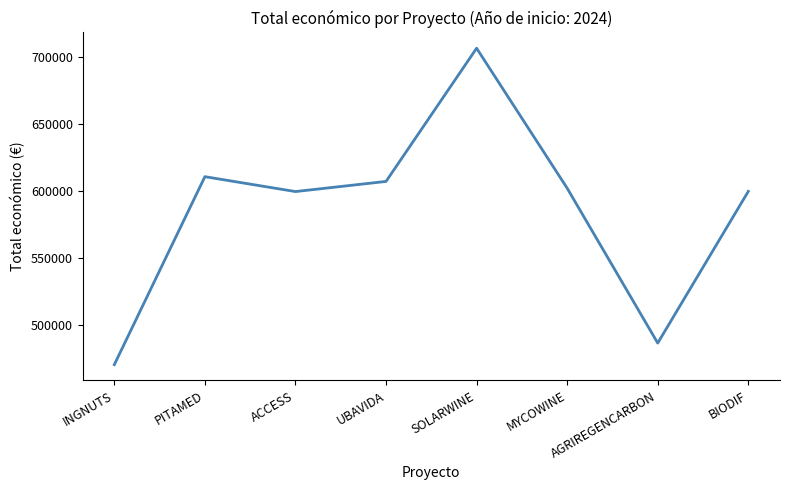

How many series are shown in this chart?

1